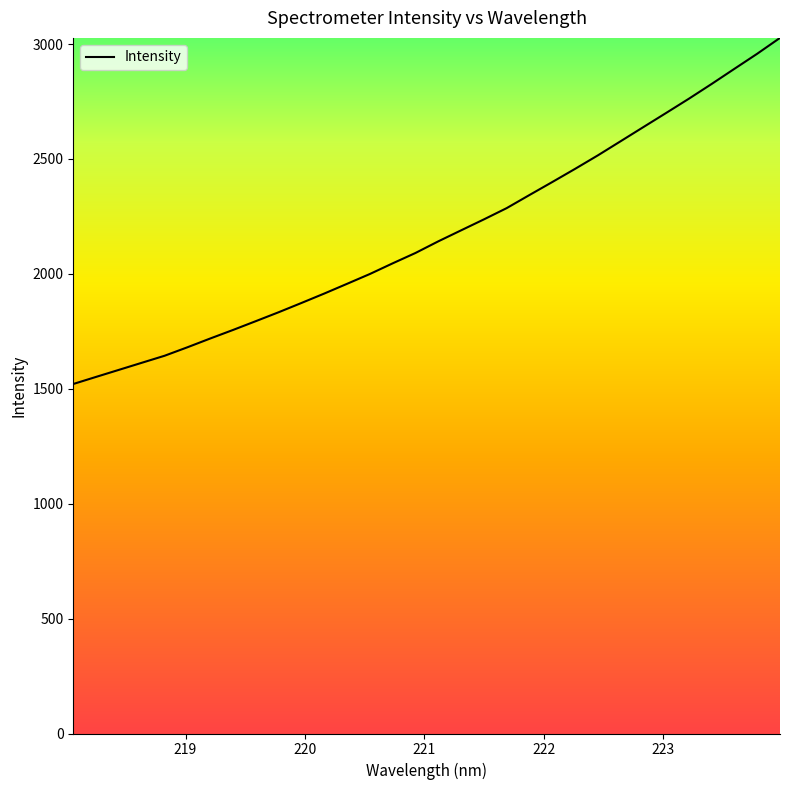

What is the greatest value displayed?

3026.7